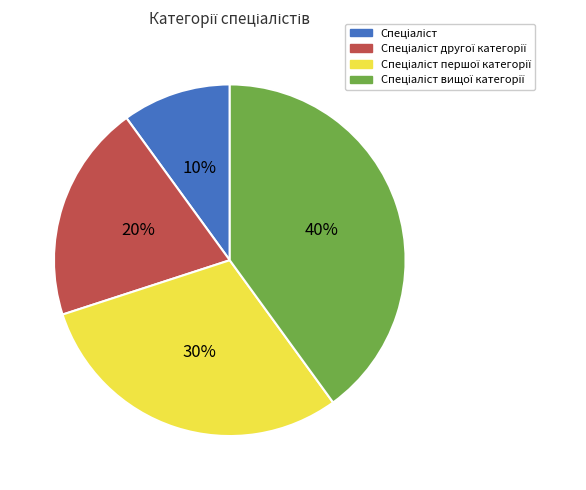

To the nearest percent, what is the average slice percentage?

25%